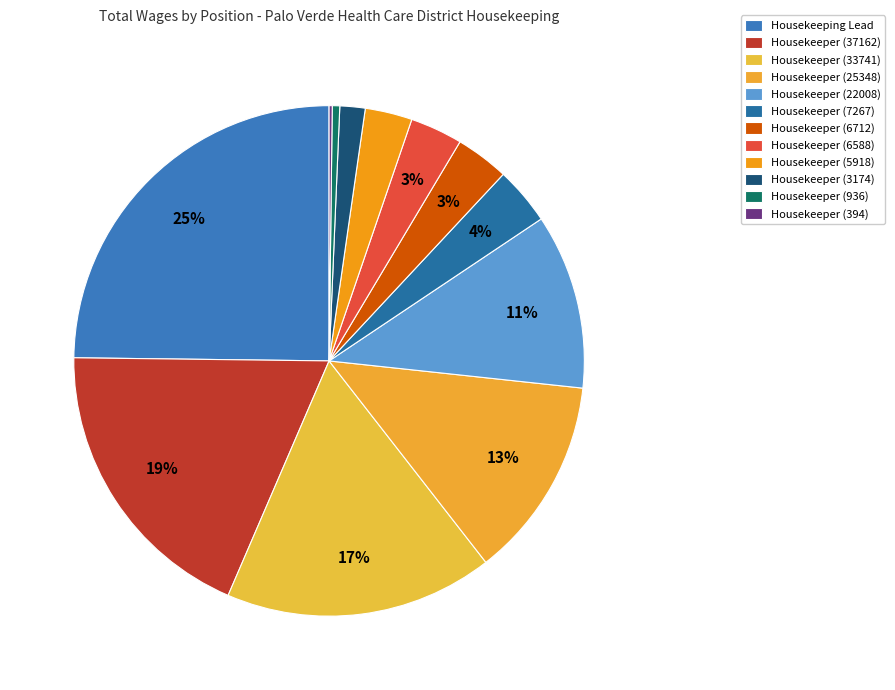

Does Housekeeper (7267) represent more than half of the total?

No